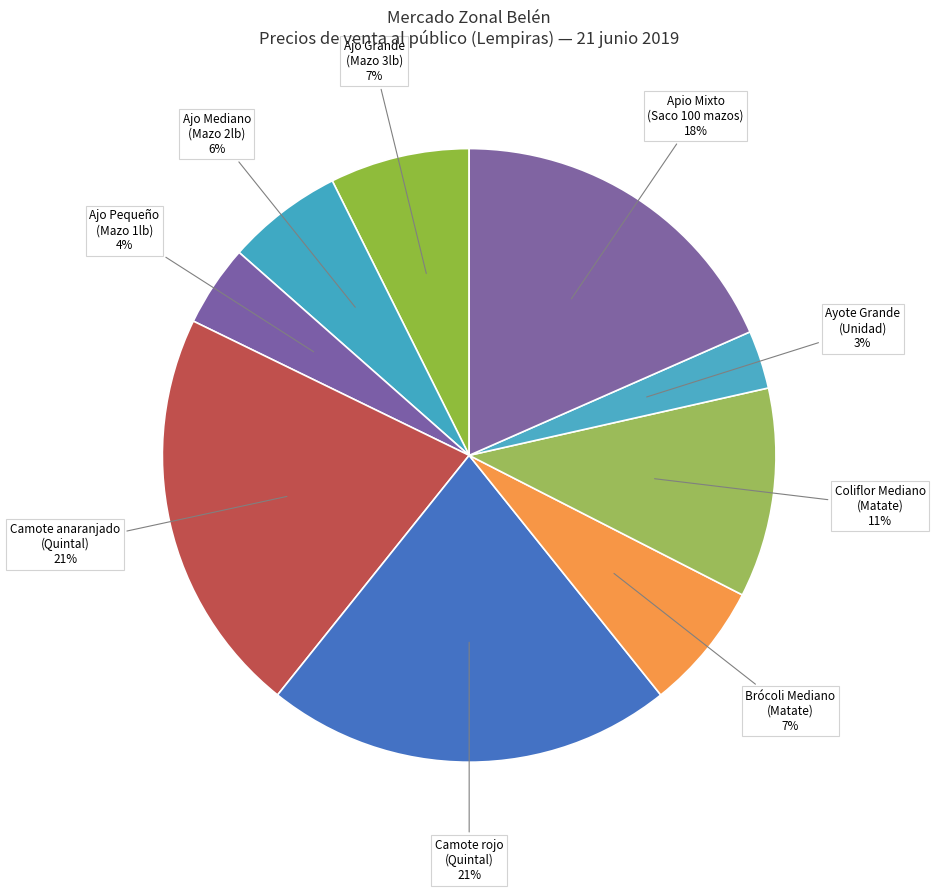

True or false: Coliflor Mediano (Matate) accounts for 11% of the total.

True